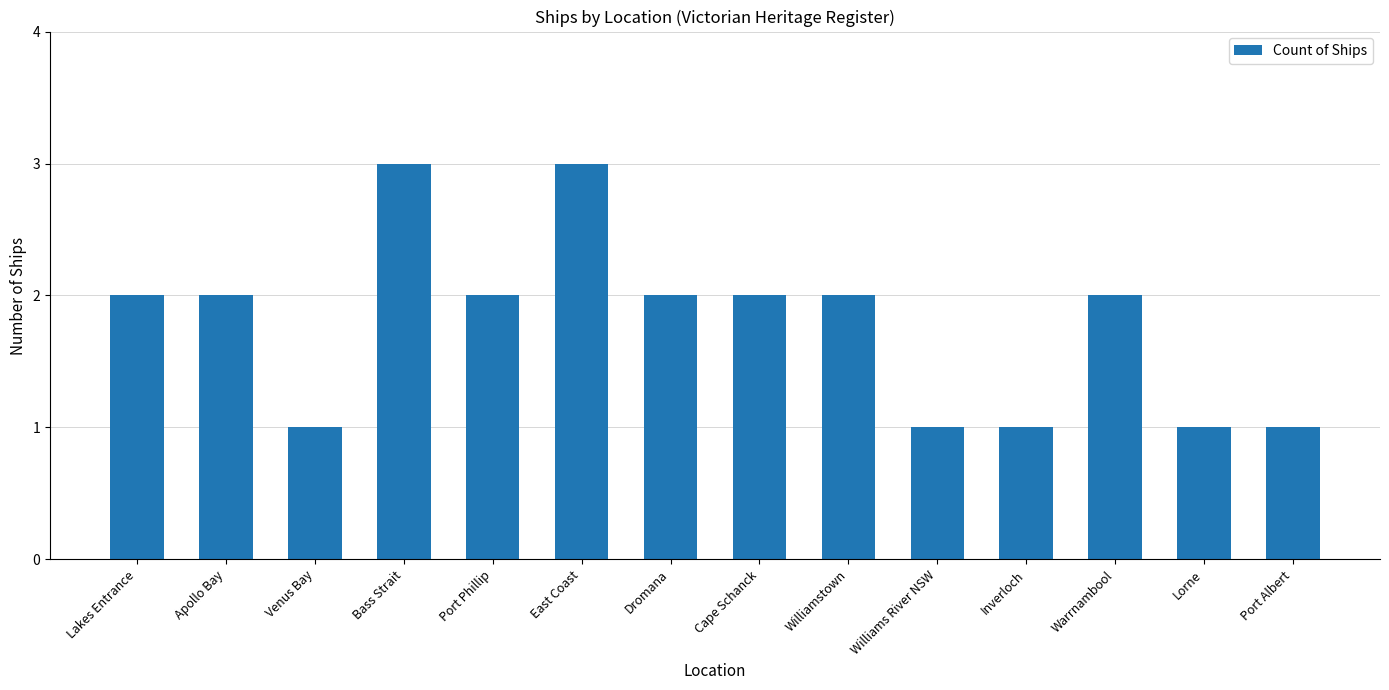

Reading left to right, list all the values displayed in this chart.

Lakes Entrance=2	Apollo Bay=2	Venus Bay=1	Bass Strait=3	Port Phillip=2	East Coast=3	Dromana=2	Cape Schanck=2	Williamstown=2	Williams River NSW=1	Inverloch=1	Warrnambool=2	Lorne=1	Port Albert=1